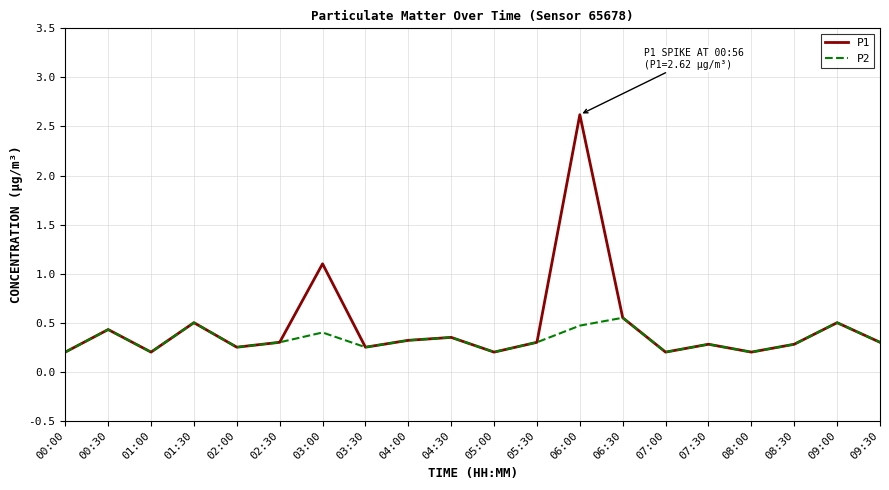

Rank the series by their maximum value, from lowest to highest.

P2, P1